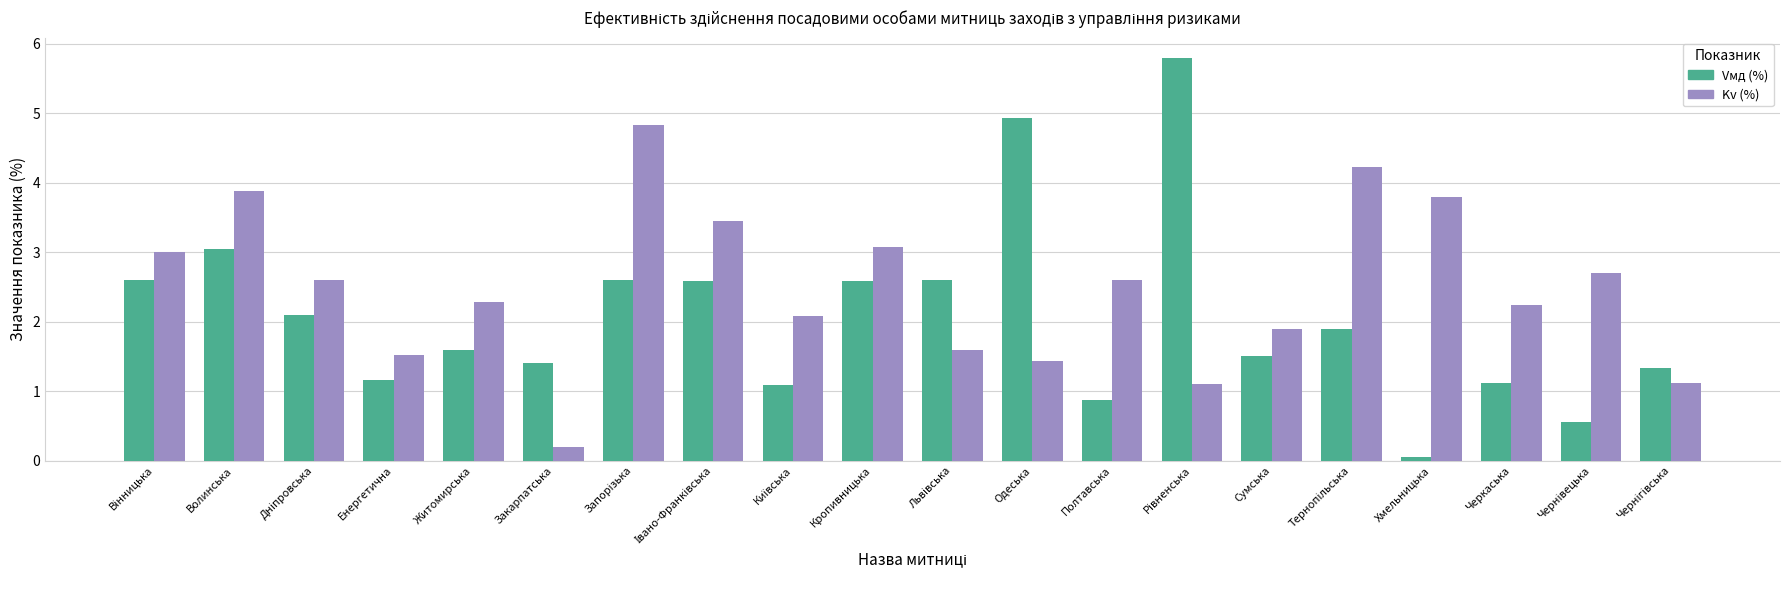

What position from the right is Житомирська?

16